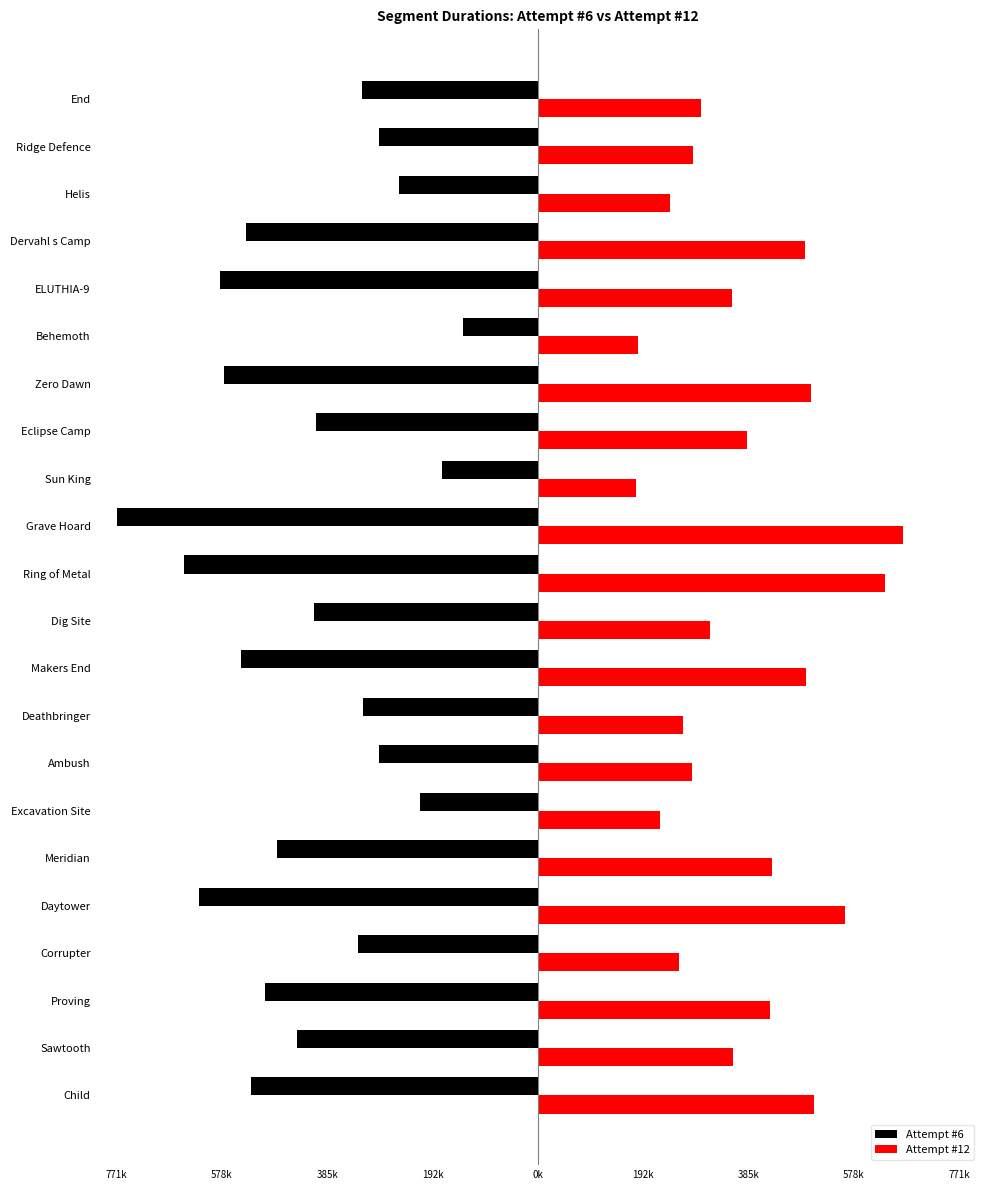

What are all the series names shown in the legend?

Attempt #6, Attempt #12